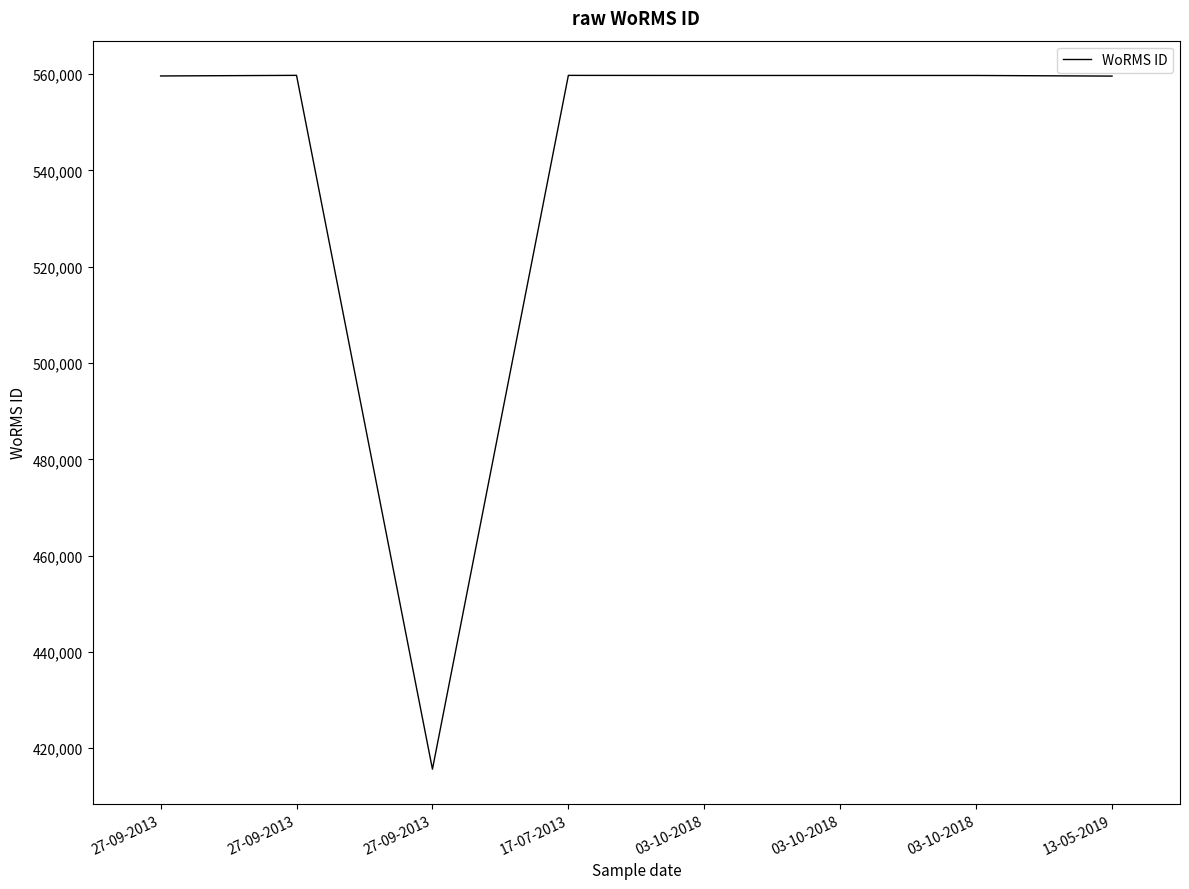

At which category does the chart reach its minimum across all series?

27-09-2013